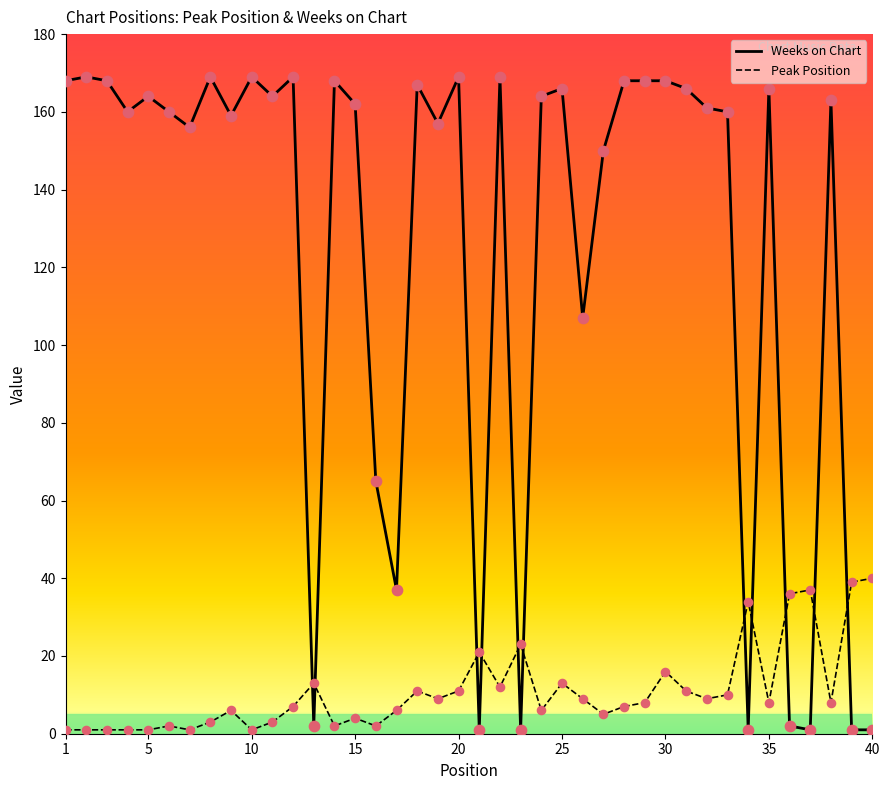

Which series has the widest spread of Y values?

Weeks on Chart